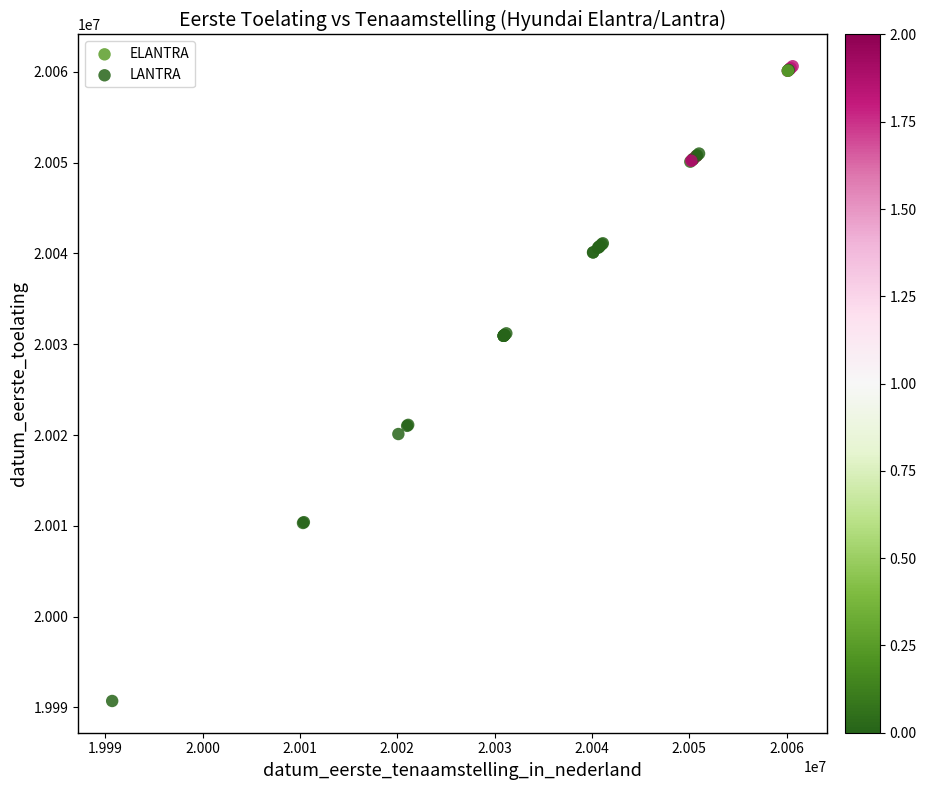

What are all the series names shown in the legend?

ELANTRA, LANTRA